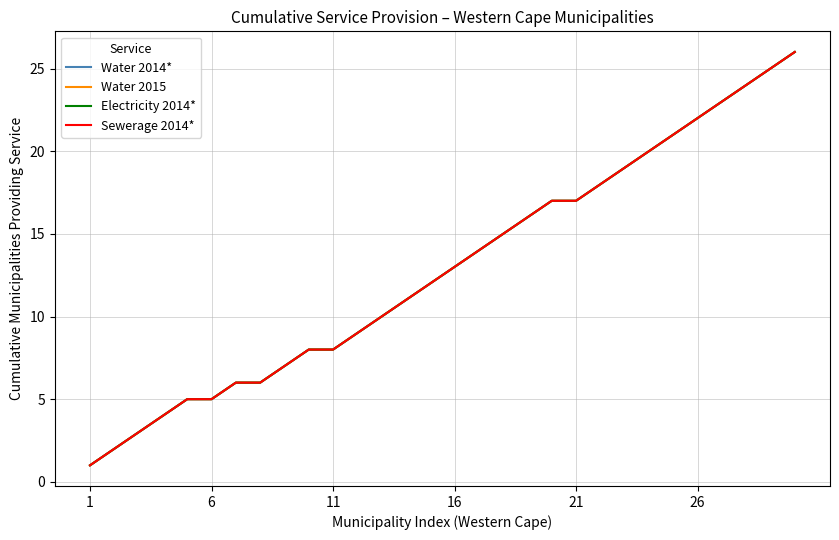

Does the chart display data point markers on the line(s)?

No